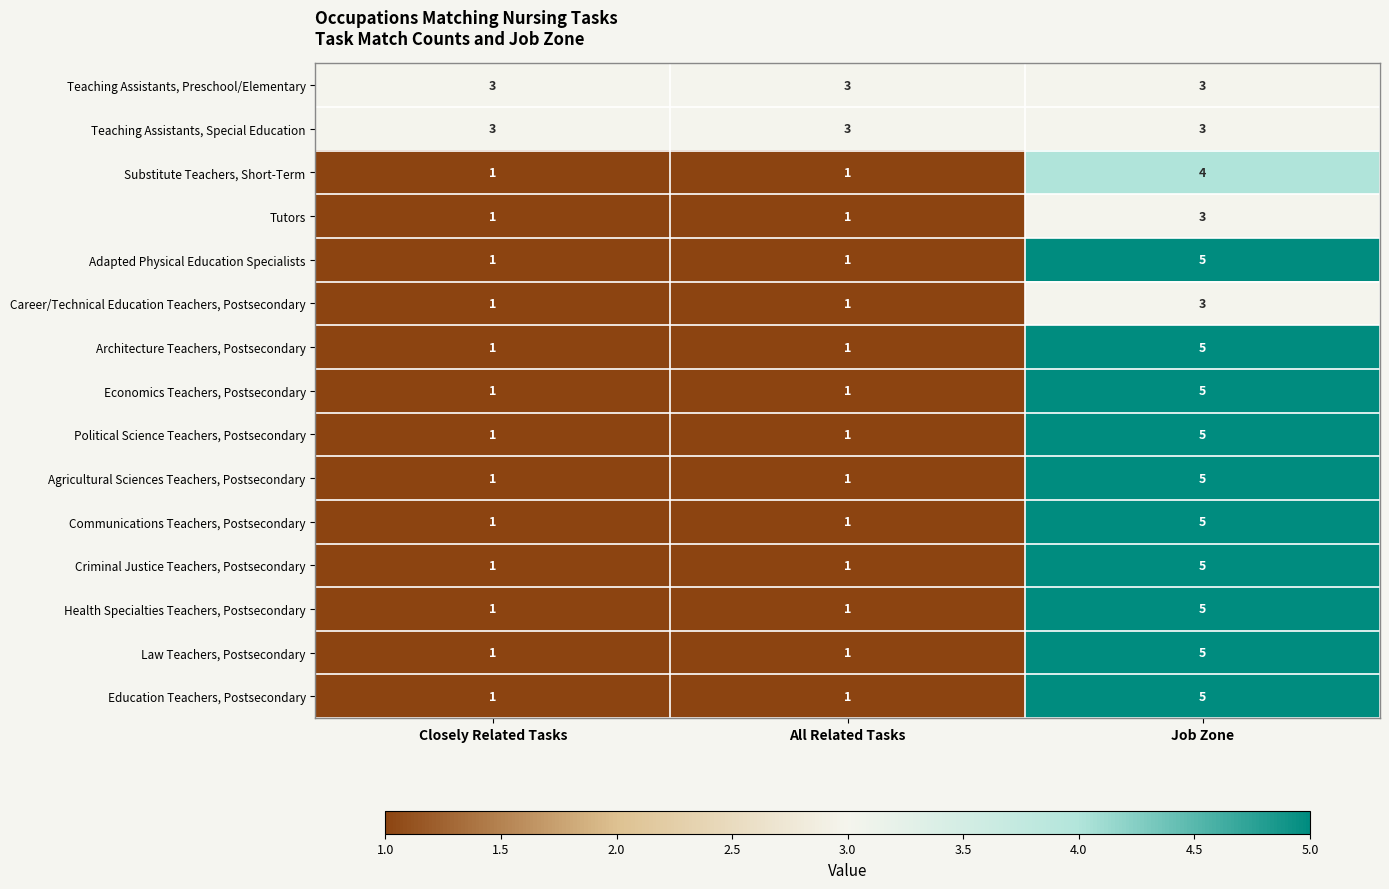

What is the lowest value of the Teaching Assistants, Special Education series?

3